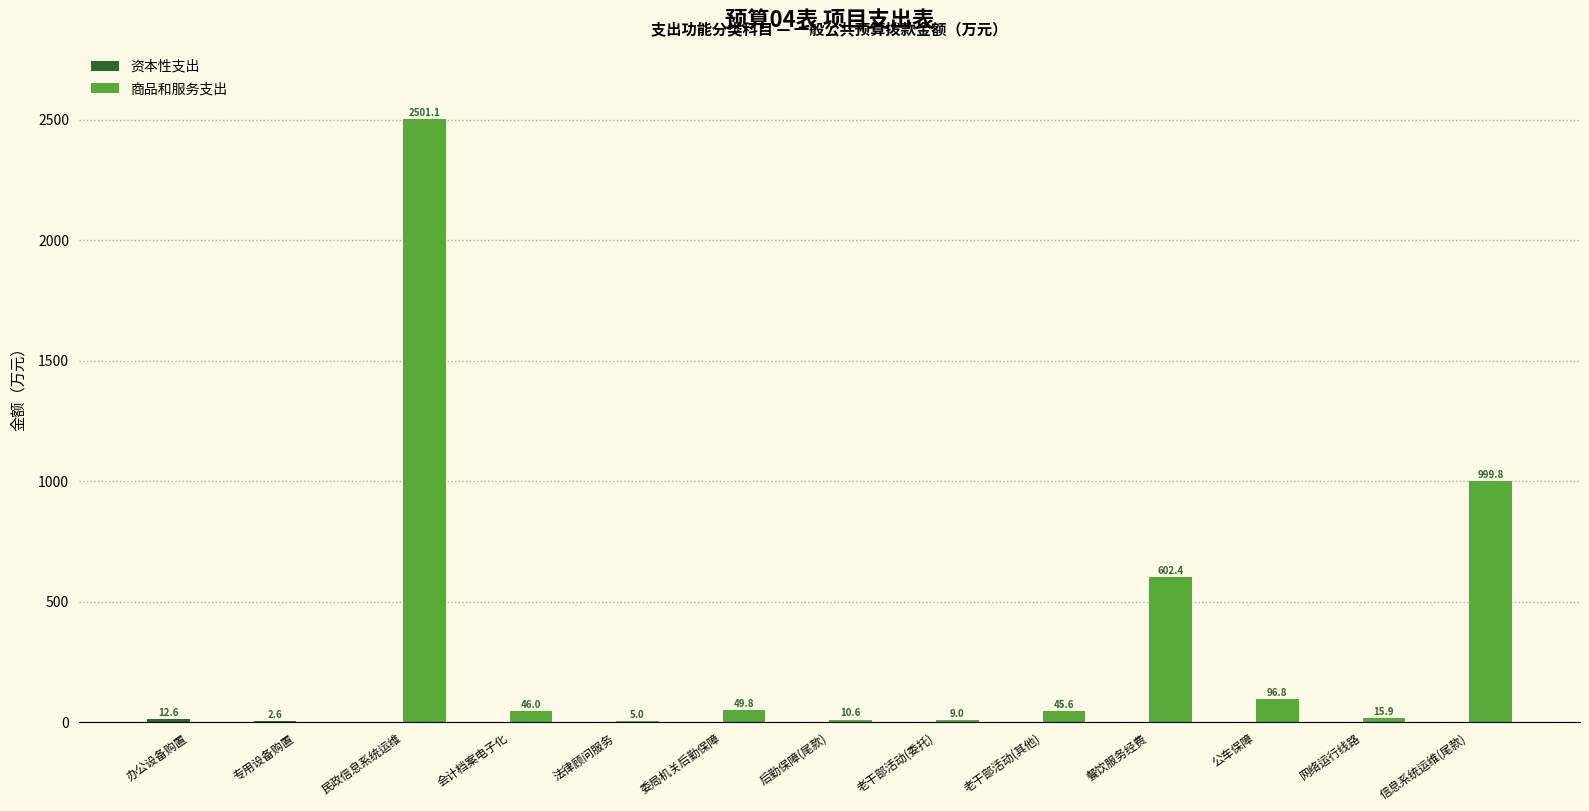

True or false: 商品和服务支出 has a value of 45.6 at 老干部活动(其他).

True